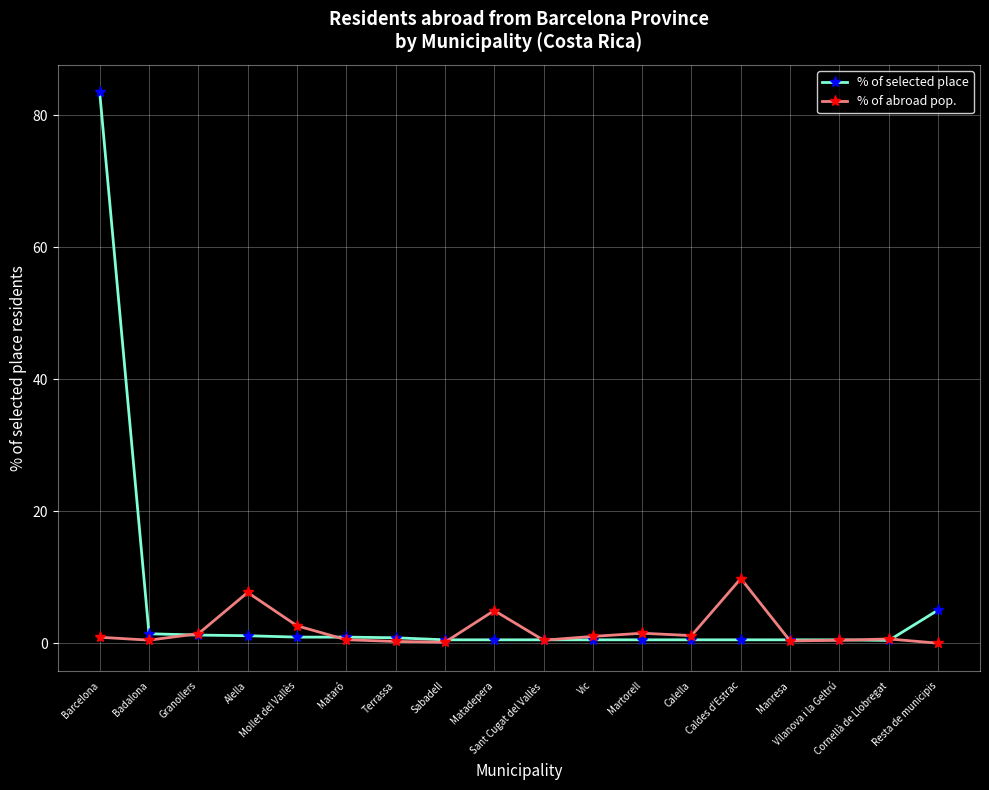

What position from the left is Mollet del Vallès?

5